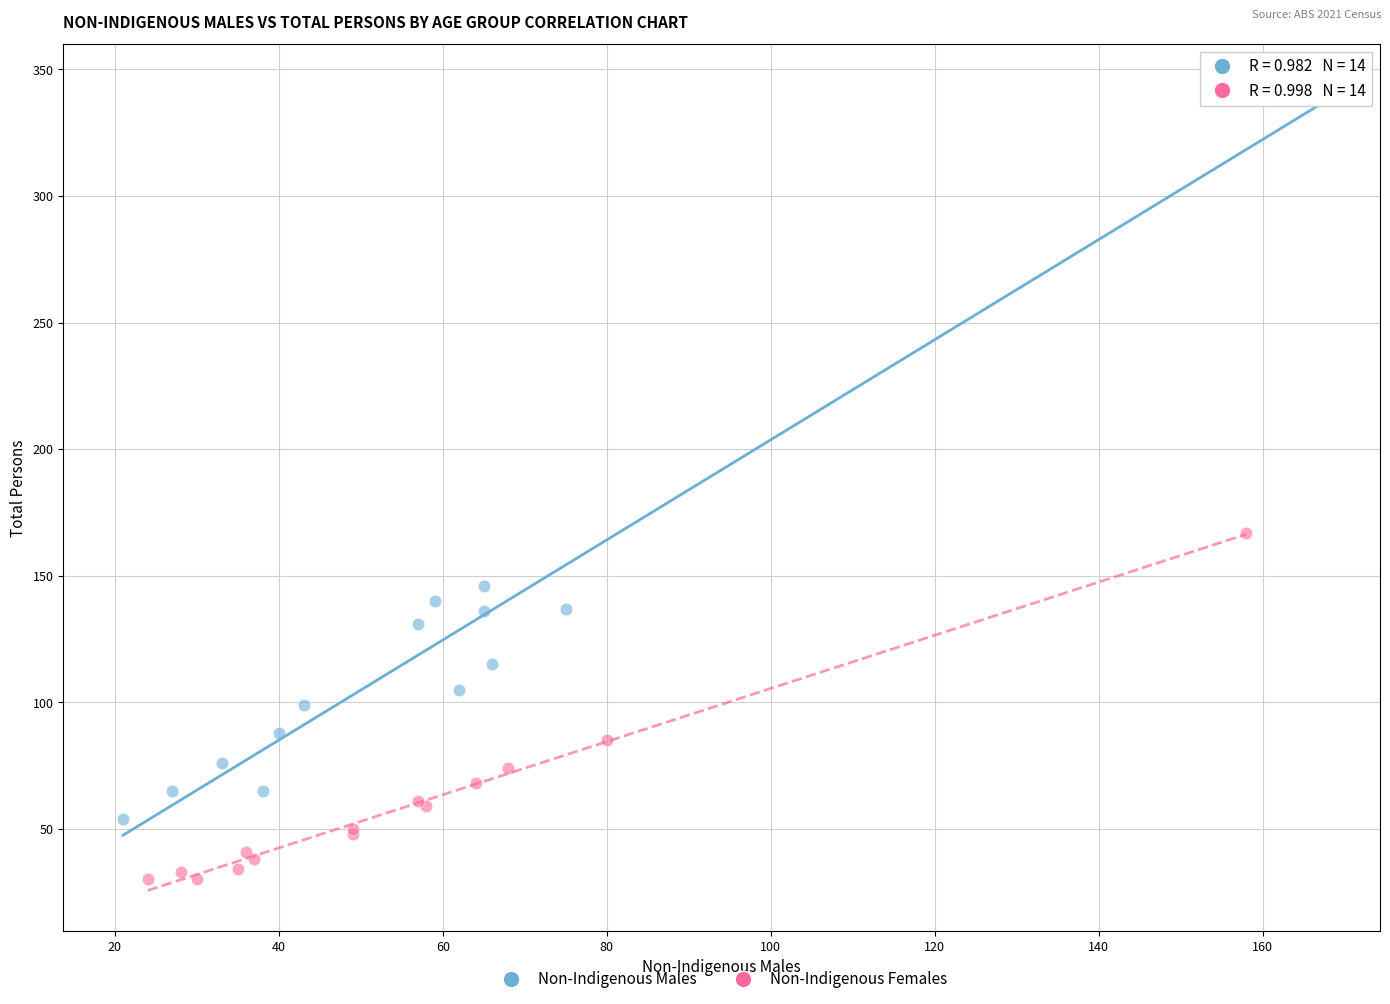

Which series reaches the maximum Y coordinate?

Non-Indigenous Males